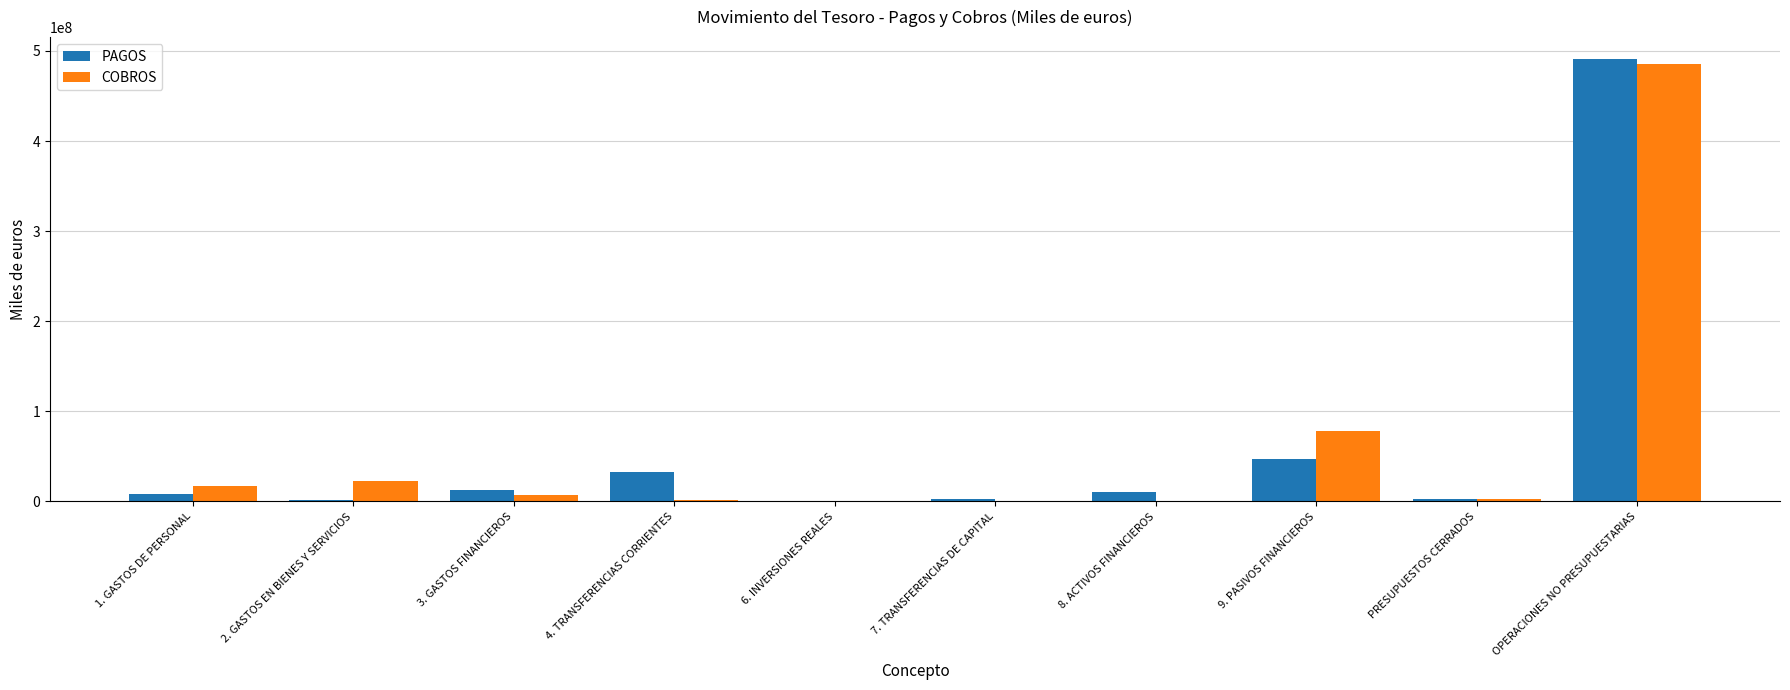

What is the sum of all COBROS values?

614853320